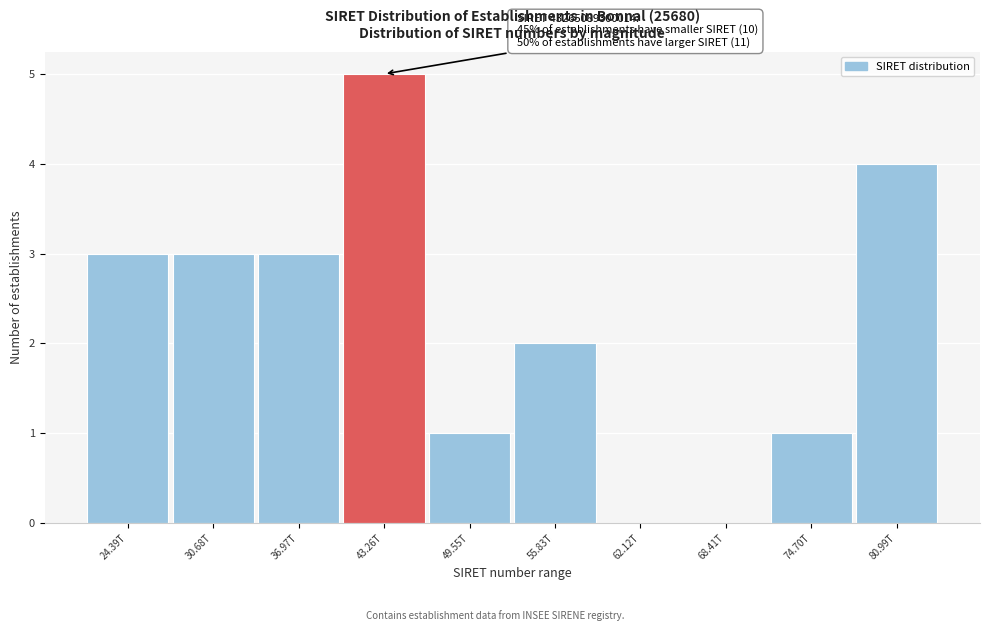

Reading left to right, list all the values displayed in this chart.

24.39T=3	30.68T=3	36.97T=3	43.26T=5	49.55T=1	55.83T=2	62.12T=0	68.41T=0	74.70T=1	80.99T=4